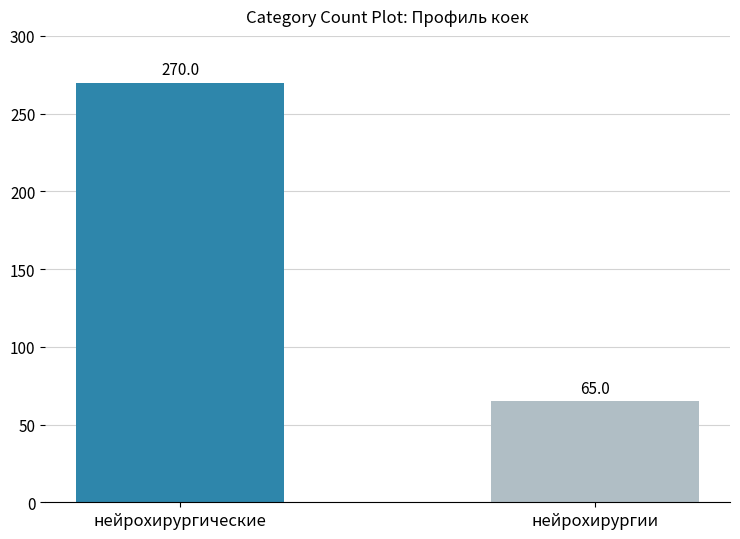

What is the maximum value shown in the chart?

270